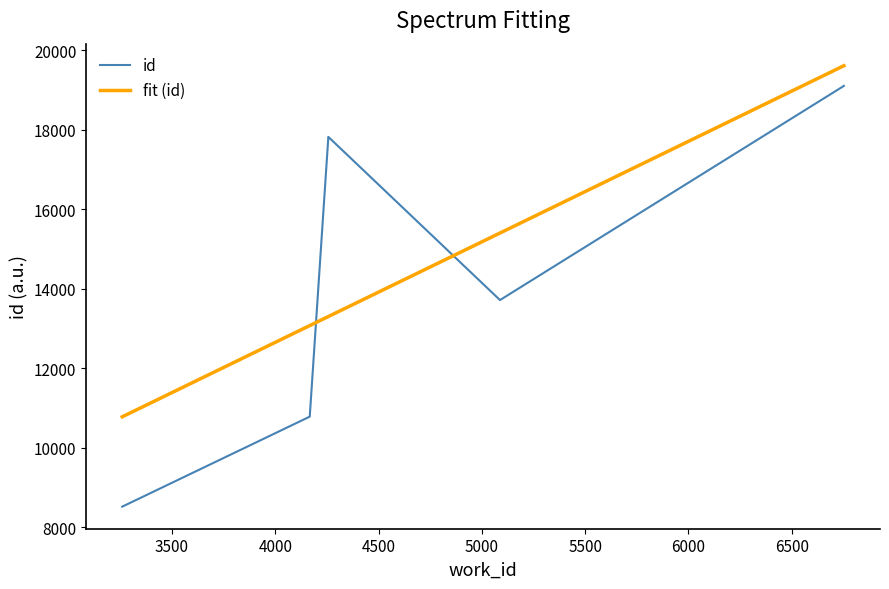

List the series in order of their peak value, lowest first.

id, fit (id)